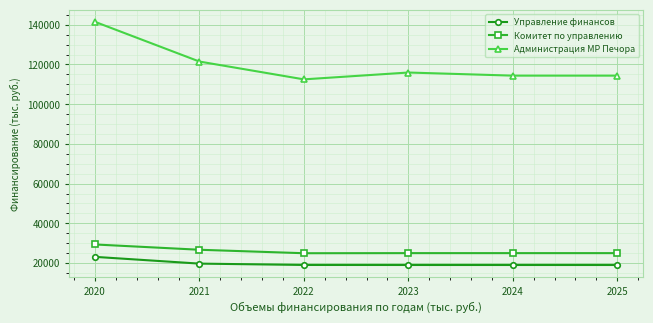

How many lines are shown in the chart?

3